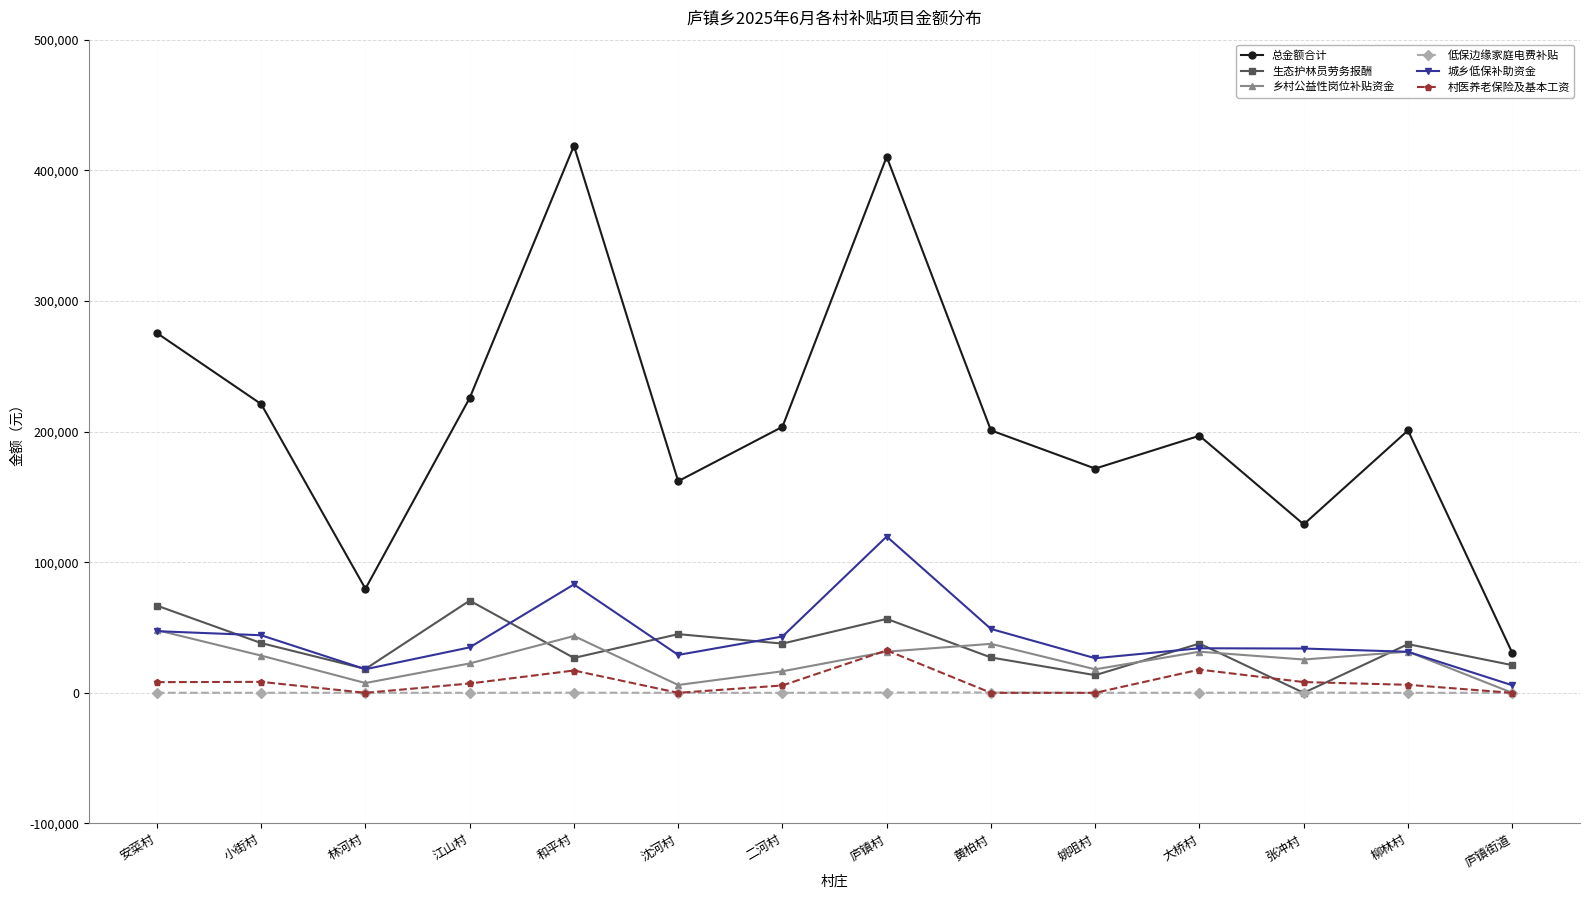

How many interior local peaks does the 总金额合计 series have?

4